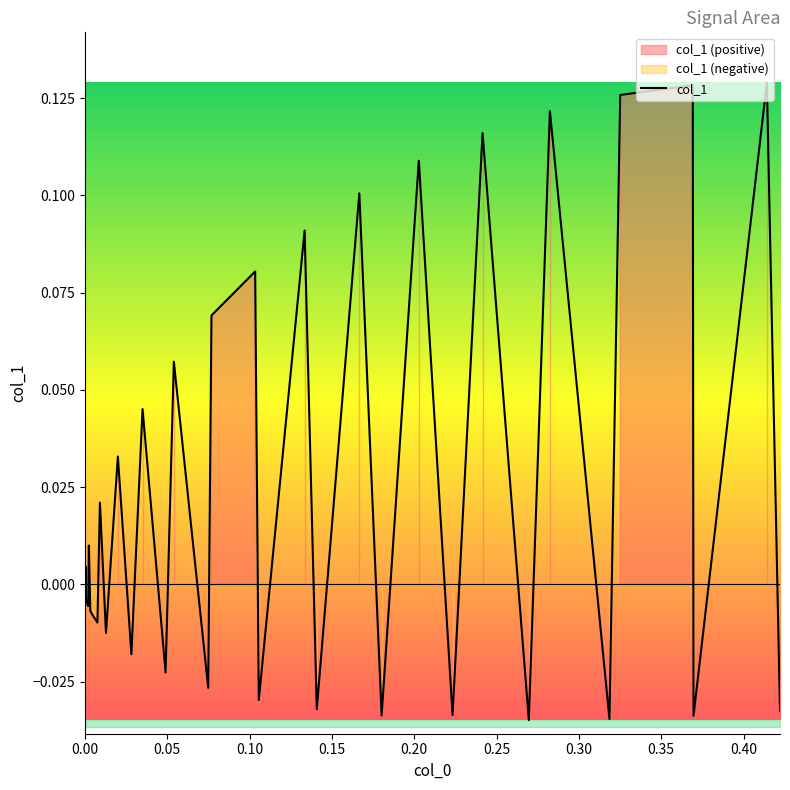

Reading left to right, transcribe all the data shown in this chart.

0.0	0.0	-0.0	-0.0	-0.0	0.0	-0.0	-0.0	-0.0	-0.0	0.0	-0.0	-0.0	-0.0	0.0	-0.0	0.0	-0.0	0.0	-0.0	0.1	-0.0	0.1	0.1	-0.0	0.1	-0.0	0.1	-0.0	0.1	-0.0	0.1	-0.0	0.1	-0.0	0.1	0.1	-0.0	0.1	-0.0